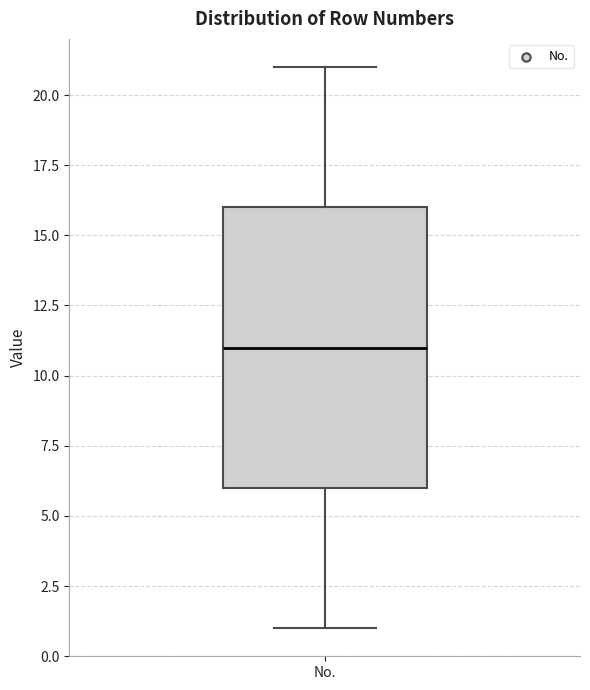

Read this box plot against the y-axis: the position of the median line, the range covered by the box, and the ends of both whiskers. The values are not printed on the chart, so give them approximately, as read against the axis.

median 11, box 6 to 16, whiskers 1 to 21